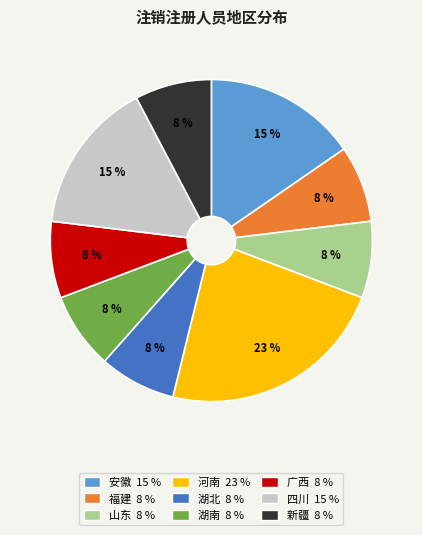

True or false: 湖南 accounts for 17% of the total.

False